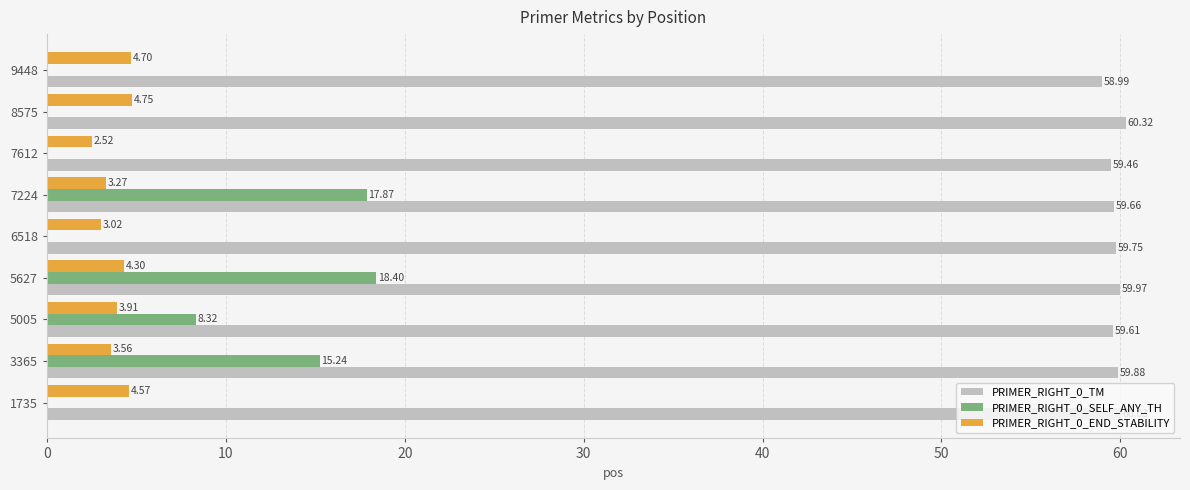

What is the sum of the PRIMER_RIGHT_0_TM values at 7224 and 5627?

119.6